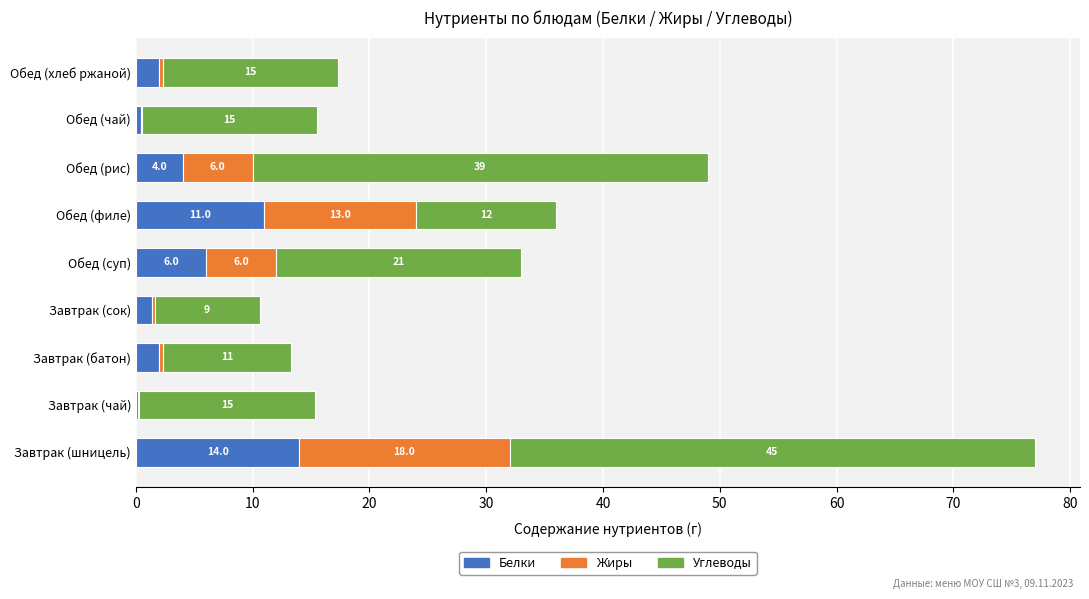

At which label is Белки closest to 7?

Обед (суп)